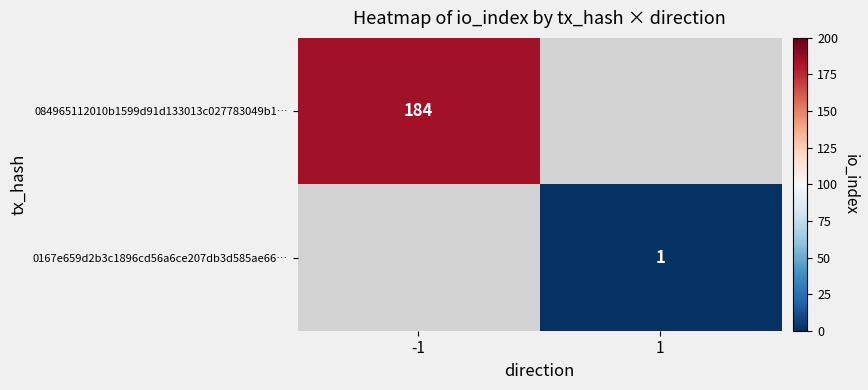

At how many categories does at least one series exceed 134?

1